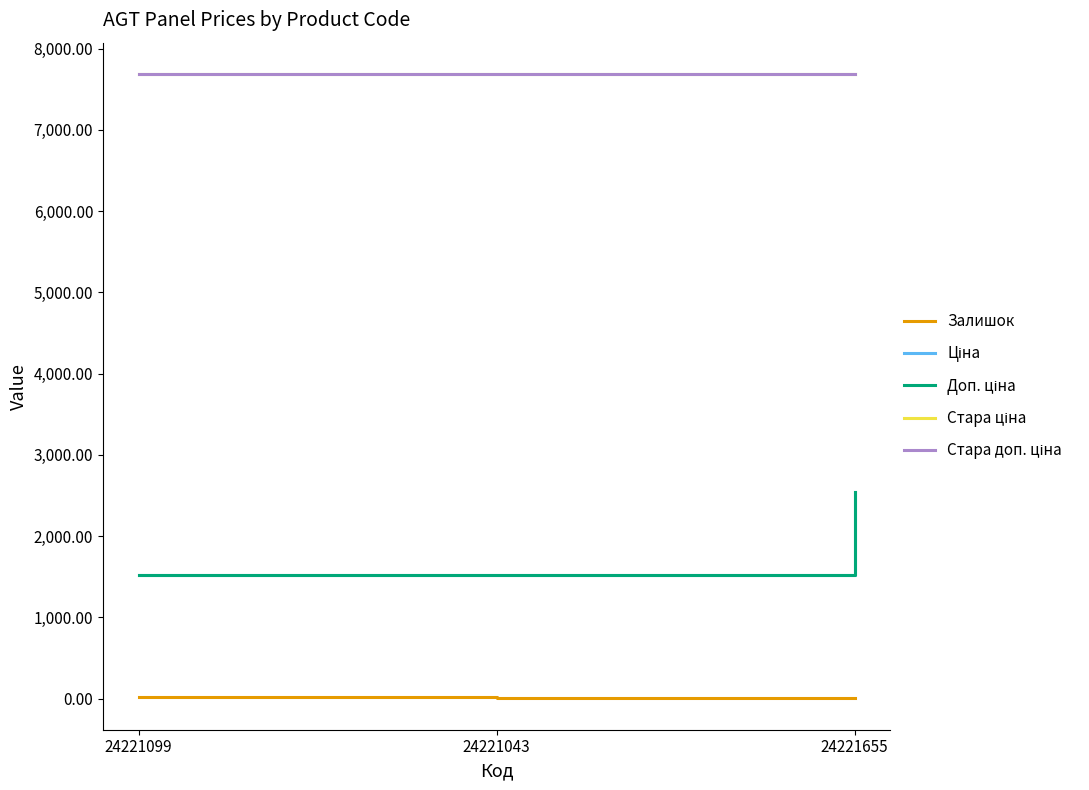

Is this an area chart (filled region under the line)?

No